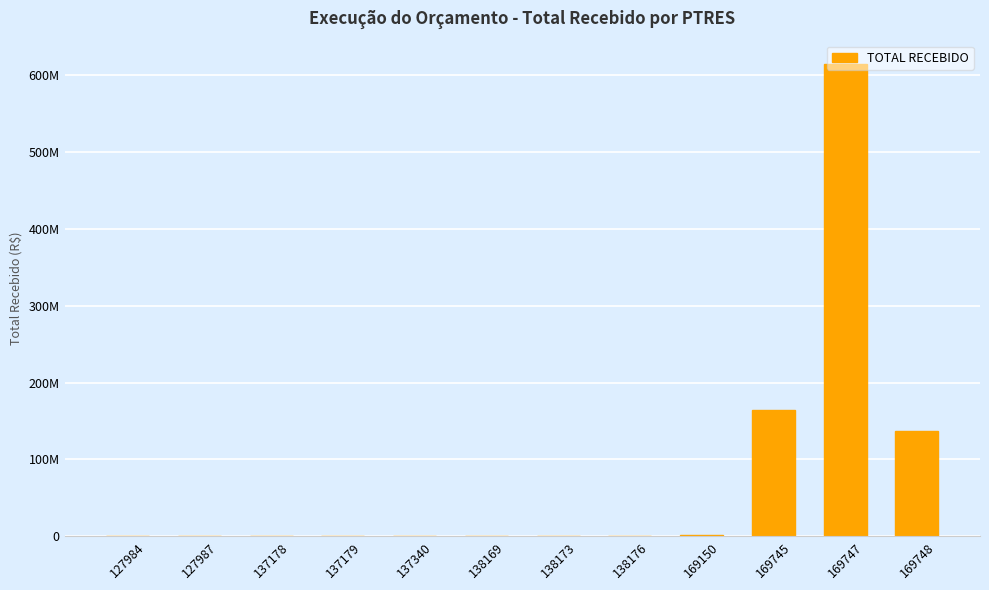

Where is the data nearest to the value 306968661?

169745